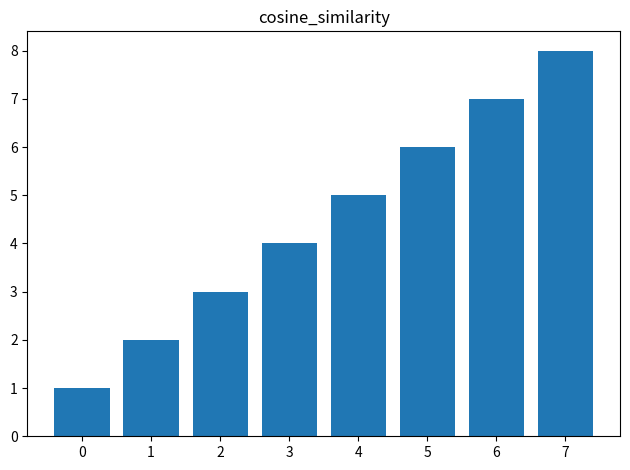

How many values are between 3 and 7?

5